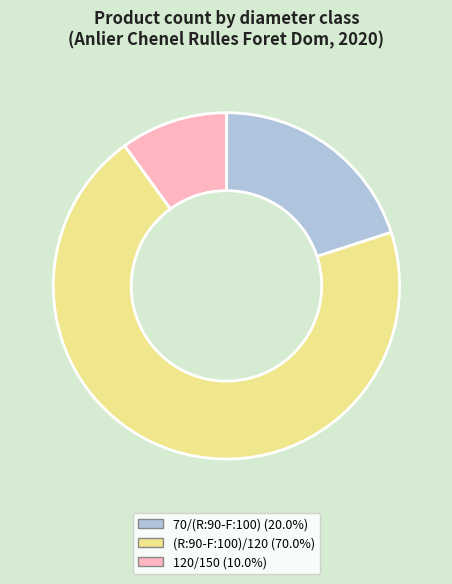

Is there a majority slice in this chart?

Yes